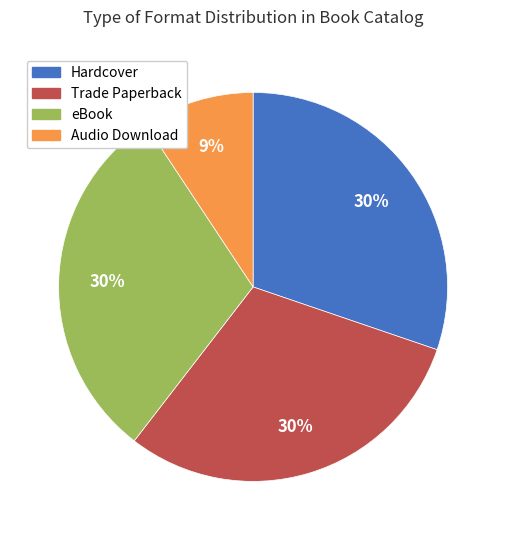

To the nearest percent, what portion does eBook represent?

30%